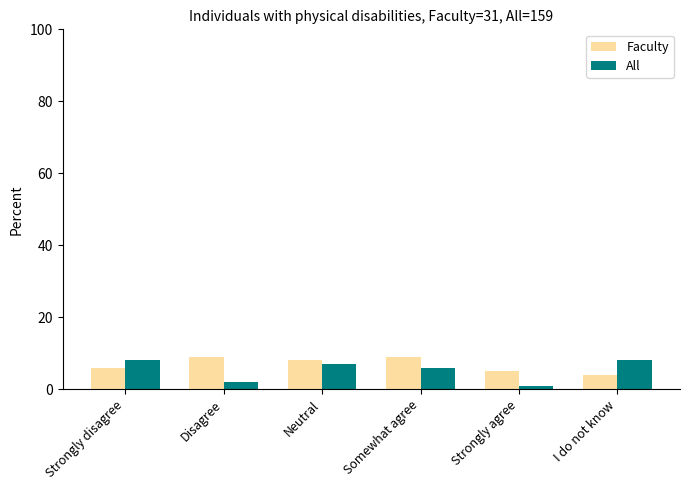

How many data points in Faculty are less than 8?

3